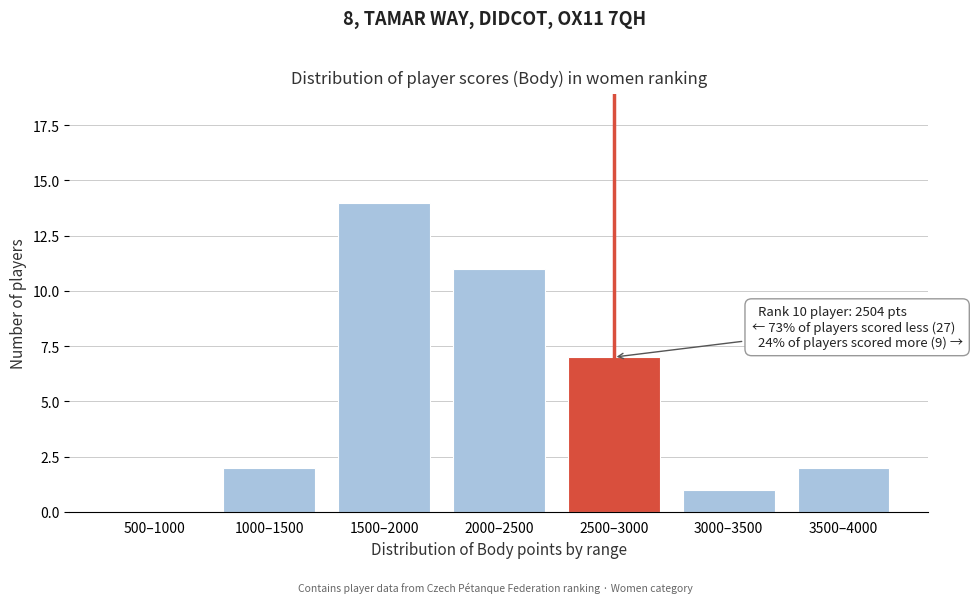

Reading left to right, list all the values displayed in this chart.

500–1000=0	1000–1500=2	1500–2000=14	2000–2500=11	2500–3000=7	3000–3500=1	3500–4000=2